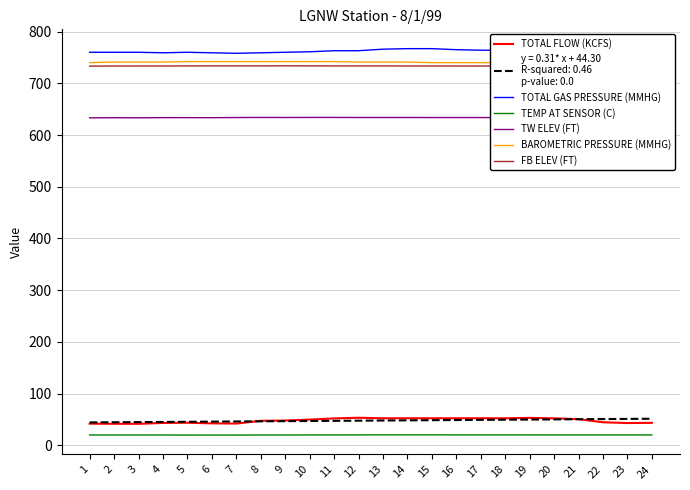

Between 5 and 18, which series saw the biggest shift?

TOTAL FLOW (KCFS)